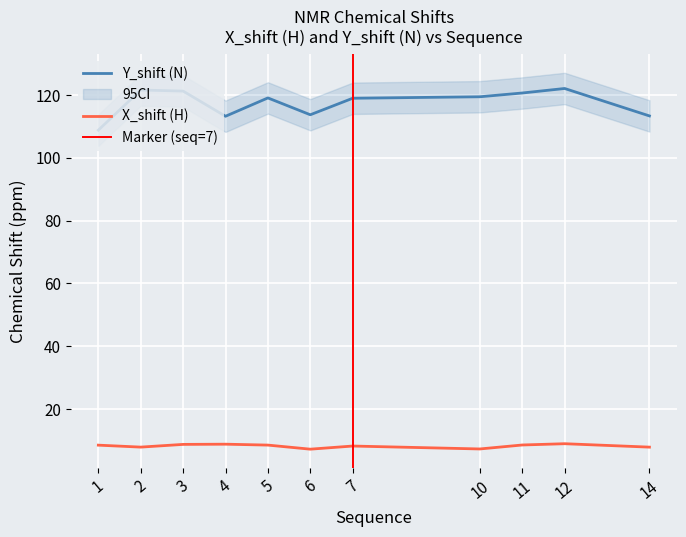

What is the average value of the X_shift series?

8.2